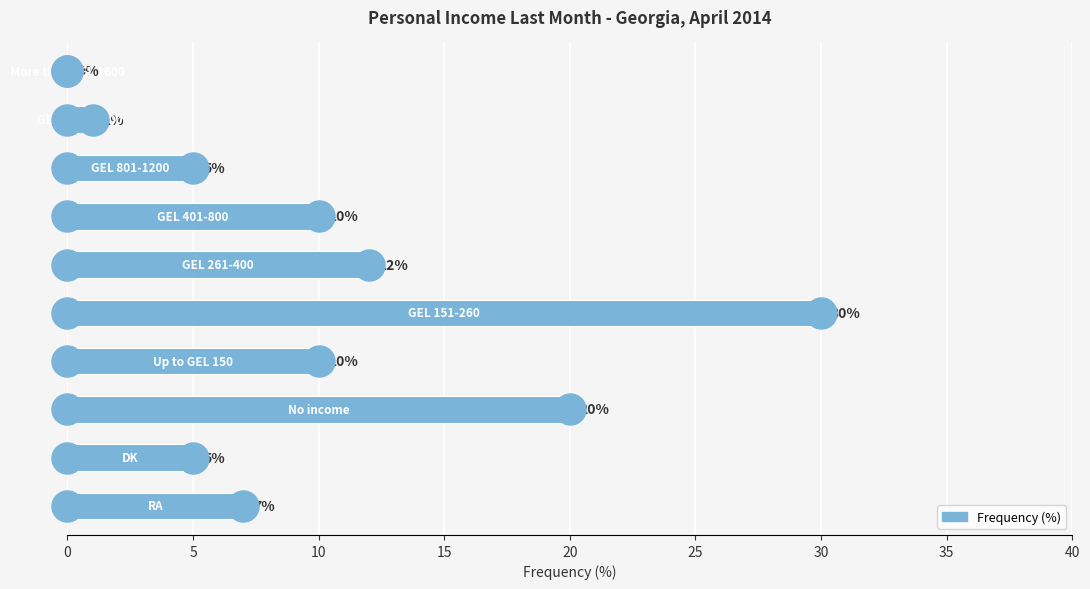

Which has a higher value, 25 or 5?

25